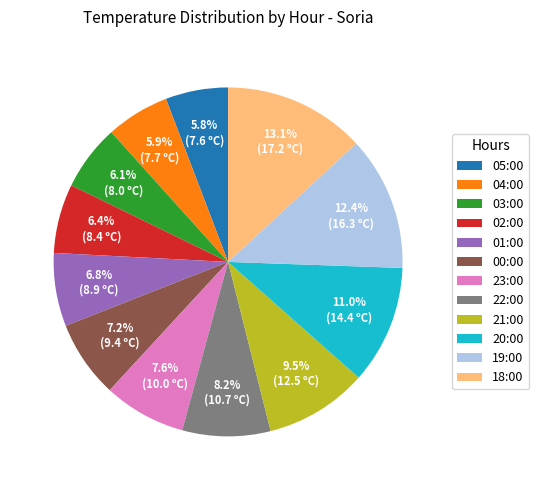

To the nearest percent, what percentage of the pie is 05:00?

6%